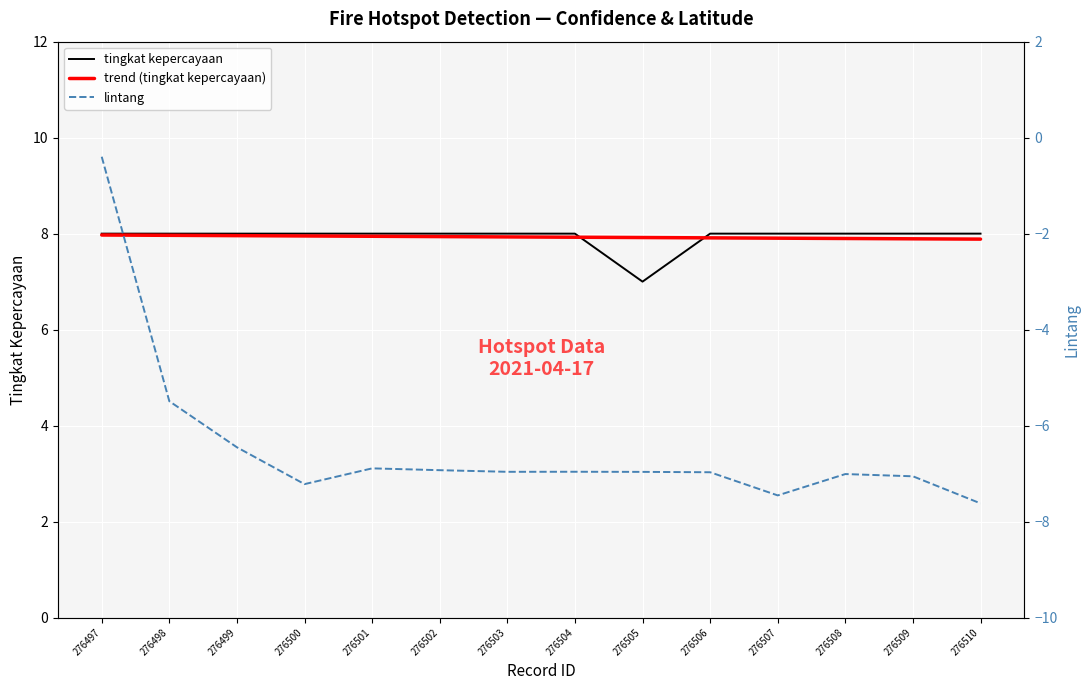

True or false: lintang and tingkat kepercayaan cross at least once.

False